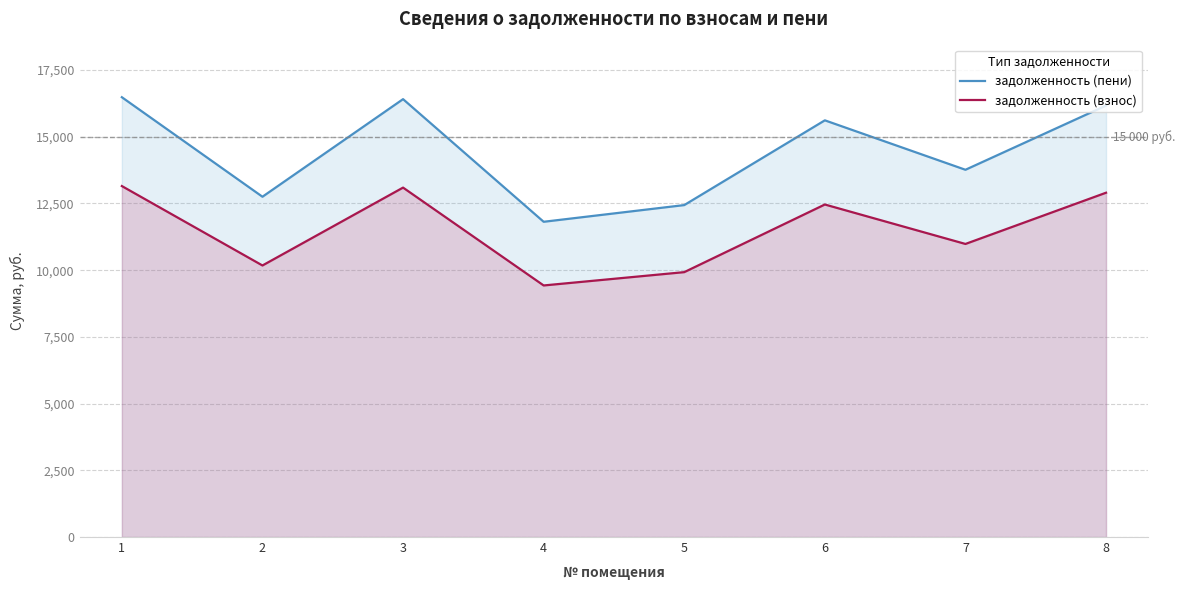

True or false: задолженность (пени) and задолженность (взнос) cross at least once.

False